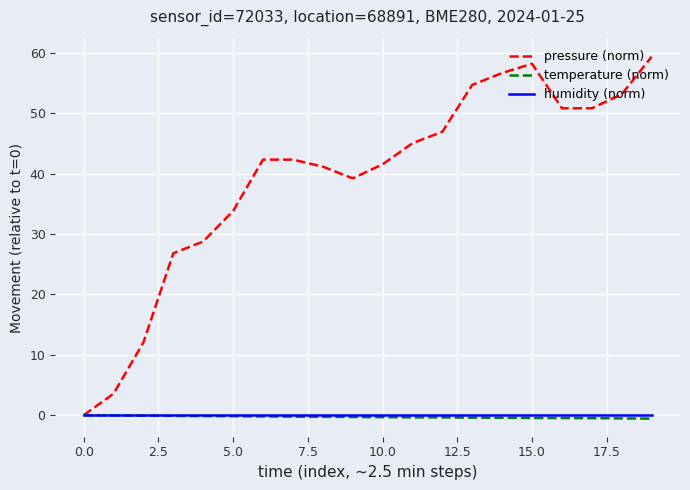

What is the maximum value for pressure (norm)?

59.3